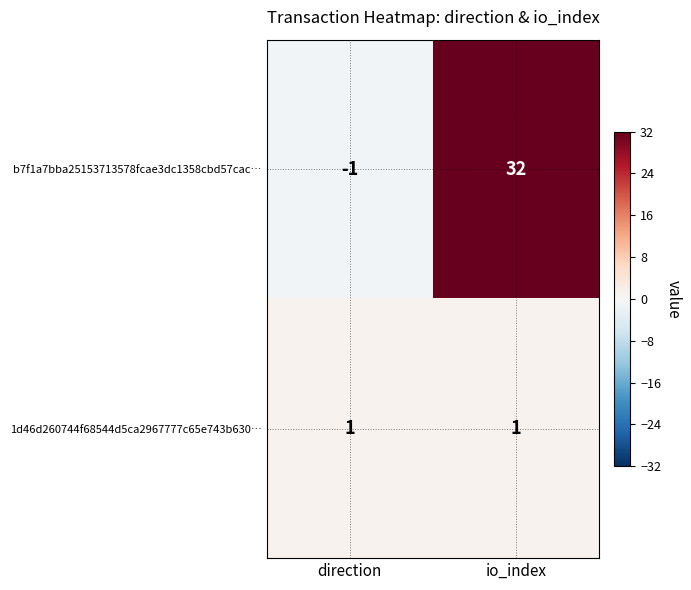

What is the maximum value shown in the chart?

32